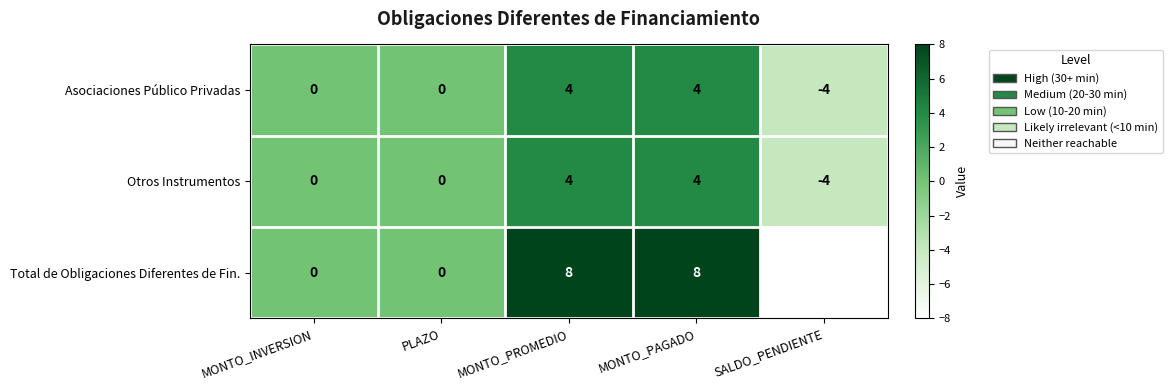

What is the total value across all series at SALDO_PENDIENTE?

-16